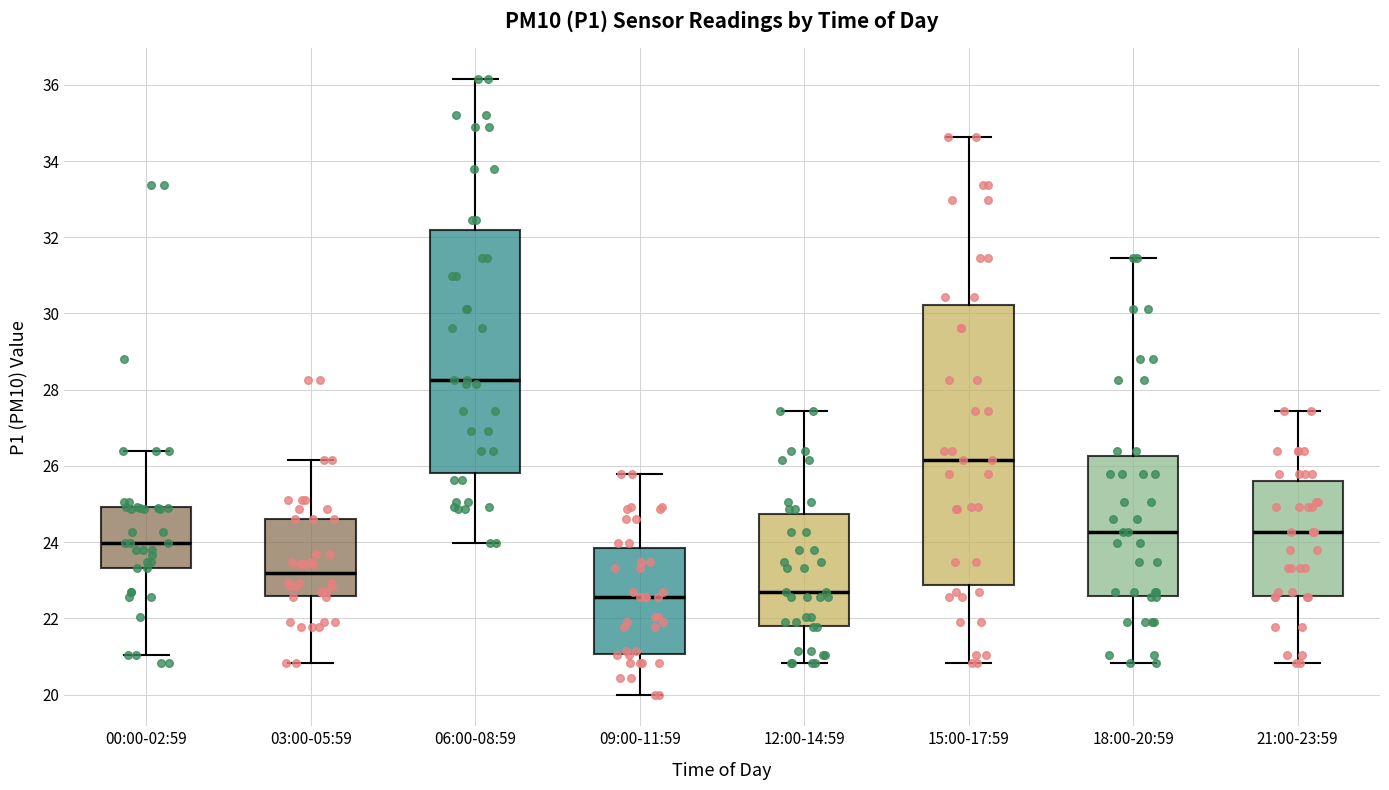

Where is the lower edge of the box for 18:00-20:59 on the y-axis? The values are not printed on the chart, so give them approximately, as read against the axis.

22.6